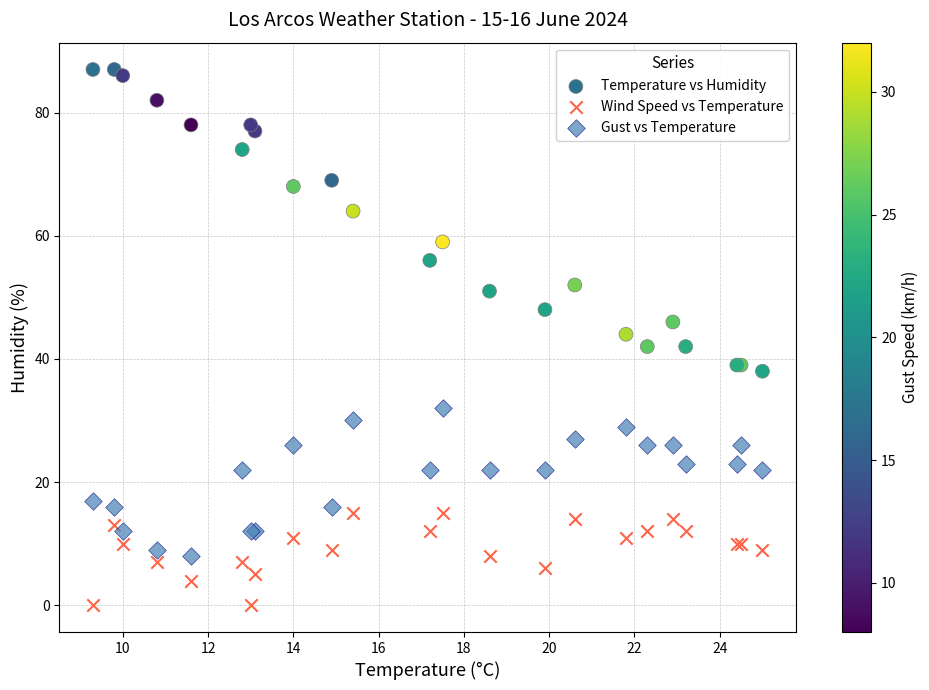

Which series has the largest Y range (max minus min)?

Temperature vs Humidity